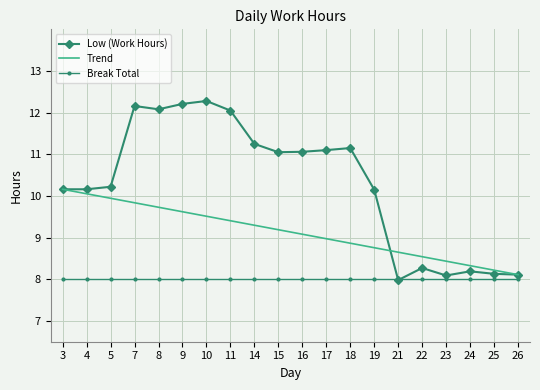

How many times do Low (Work Hours) and Break Total cross each other?

2